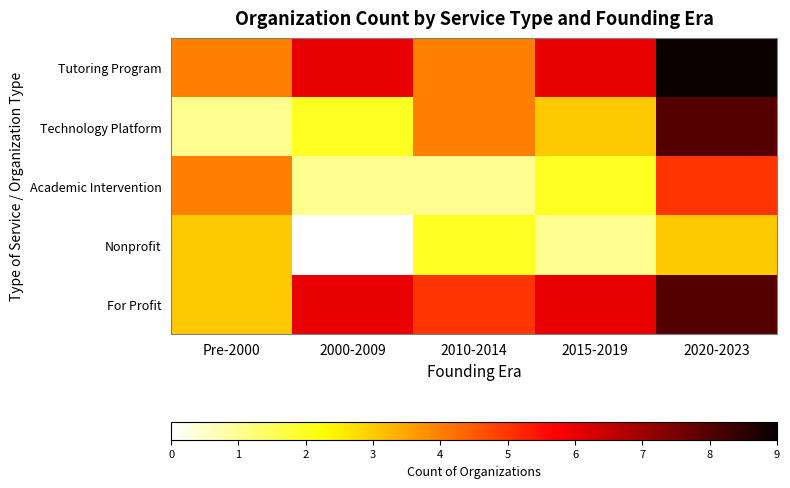

How many series are shown in this chart?

5